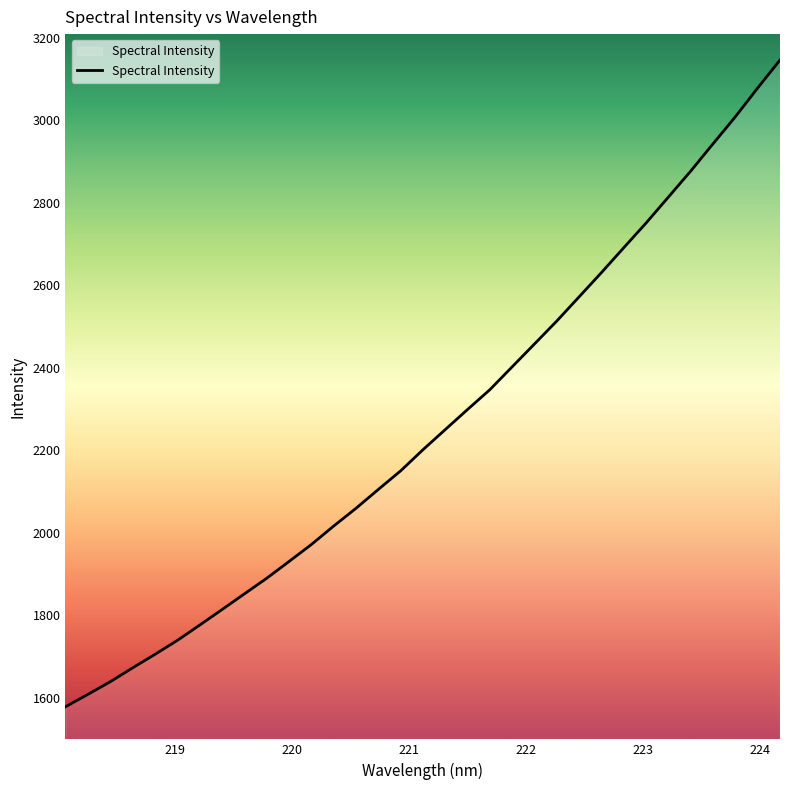

What is the greatest value displayed?

3145.7